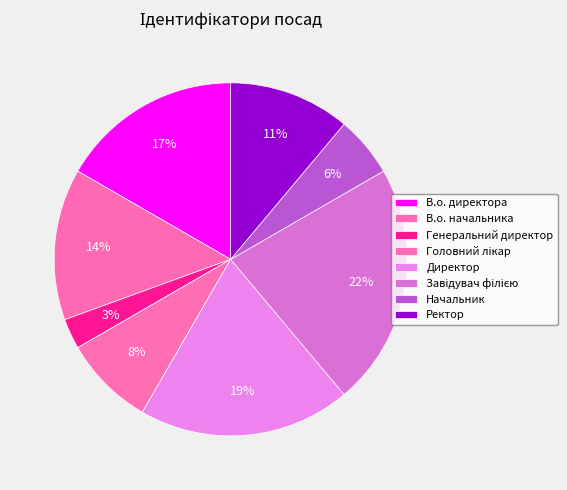

How many slices are in this pie chart?

8